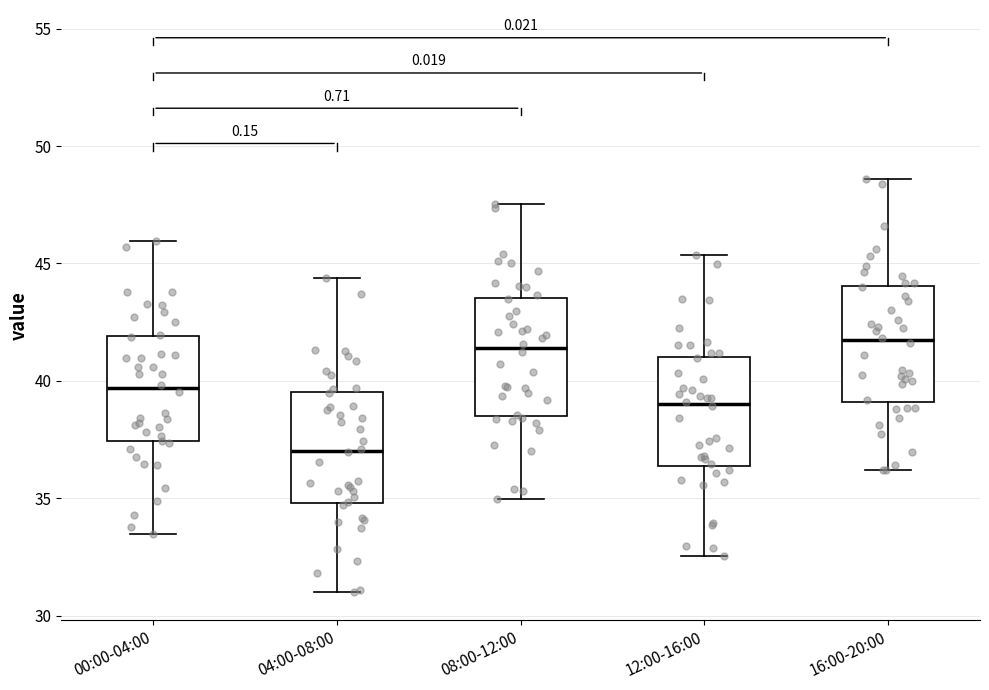

Where does the upper whisker of the box for 08:00-12:00 end on the y-axis? The values are not printed on the chart, so give them approximately, as read against the axis.

47.5